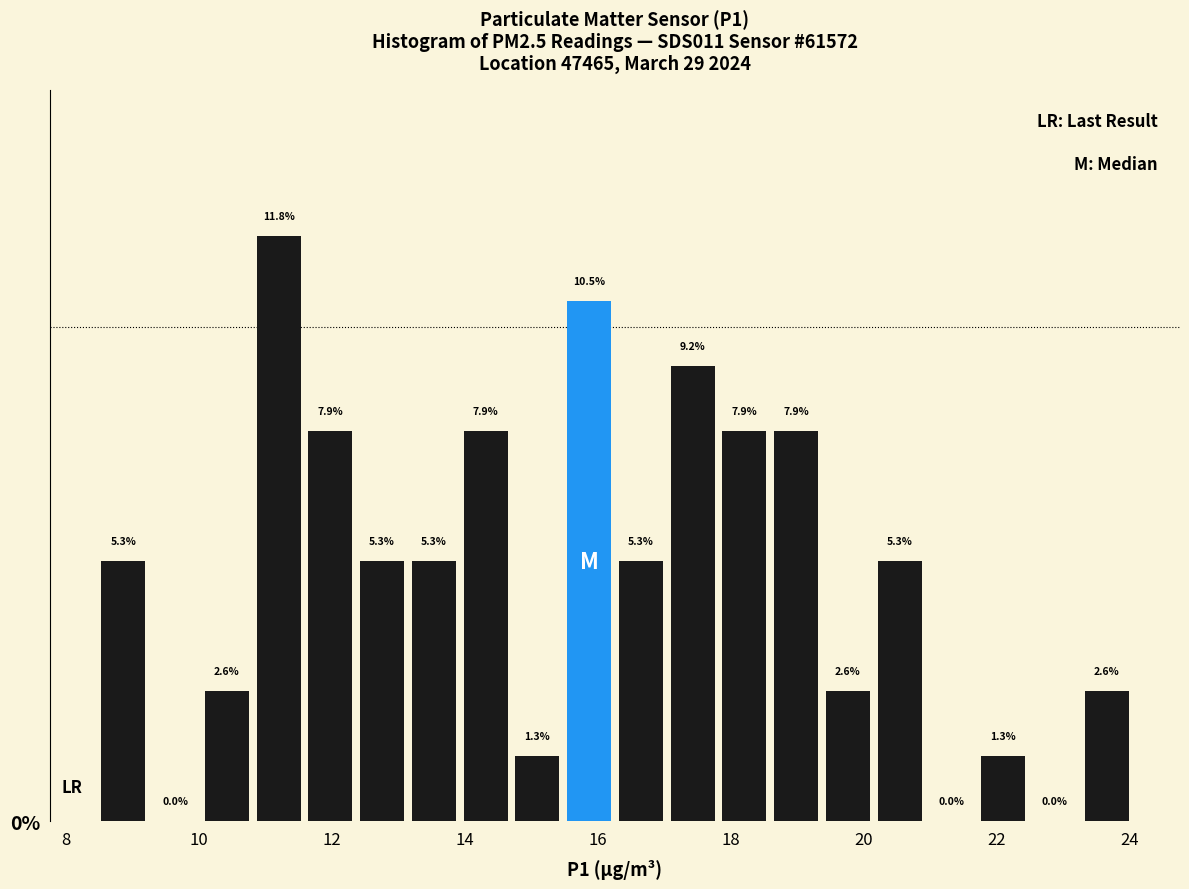

Read against the x-axis, roughly where is the centre of the tallest bar?

11.2